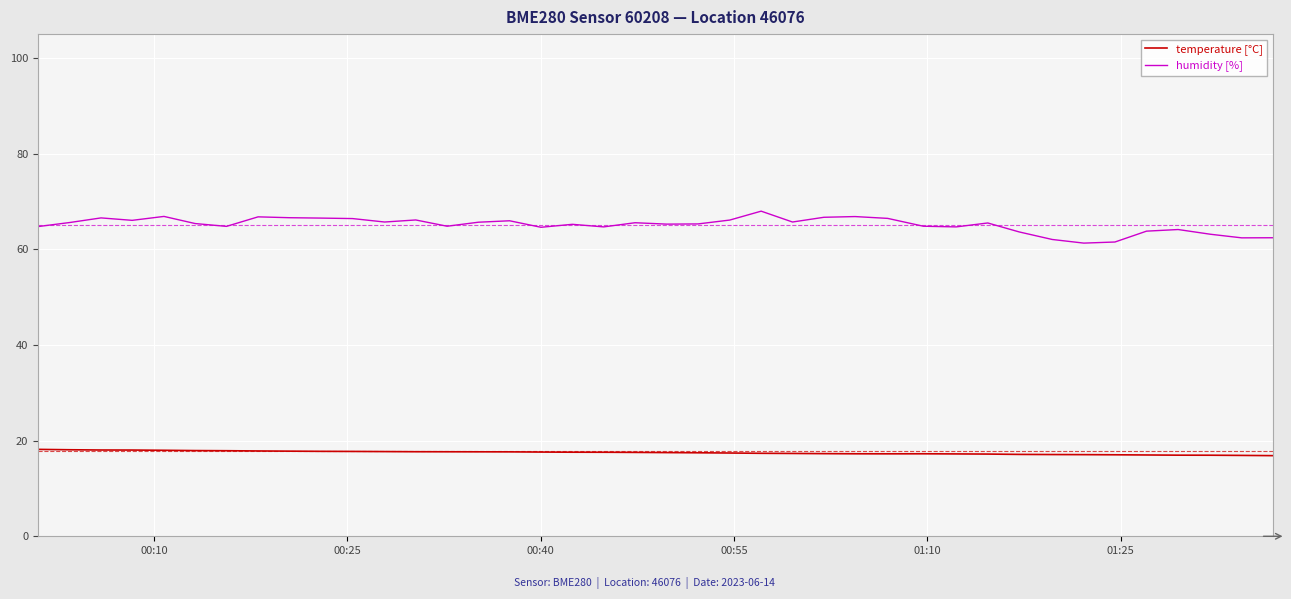

How many series are shown in this chart?

2